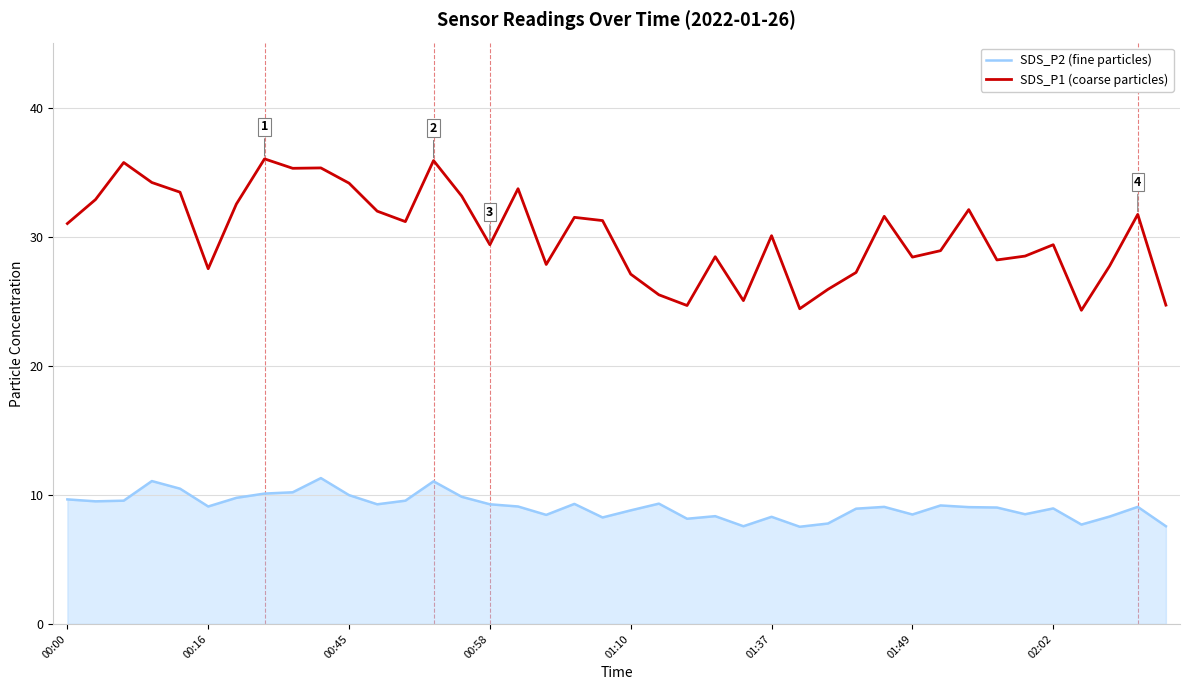

What is the highest value of the SDS_P2 (fine particles) series?

11.3